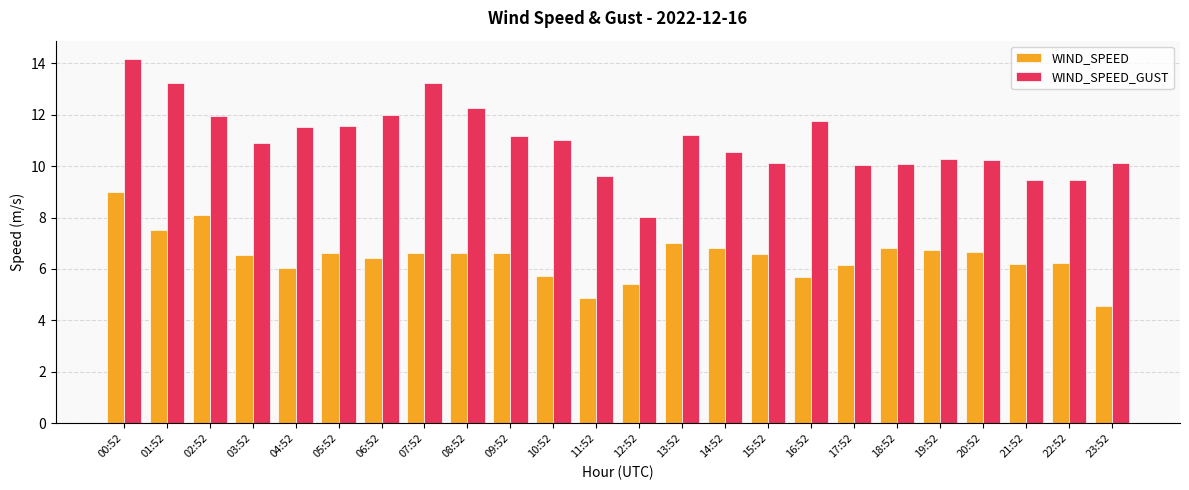

What is the maximum value shown in the chart?

14.2